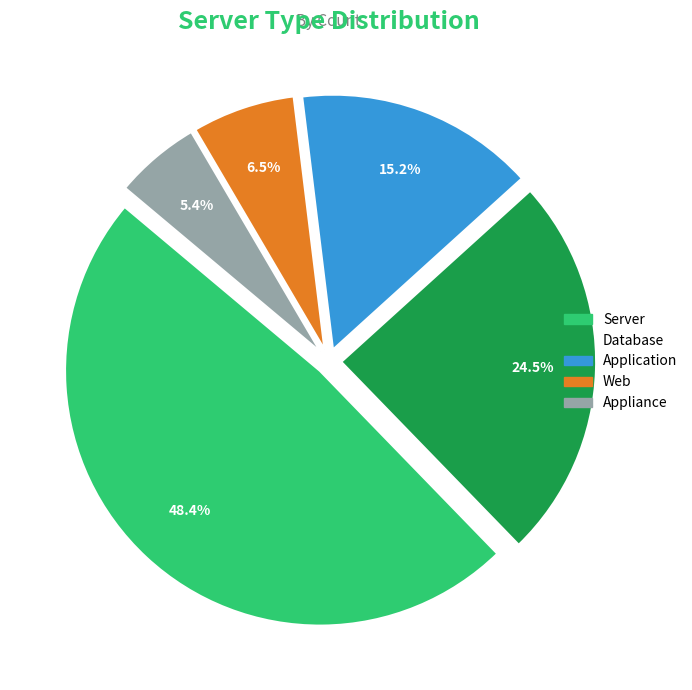

How many slices are in this pie chart?

5